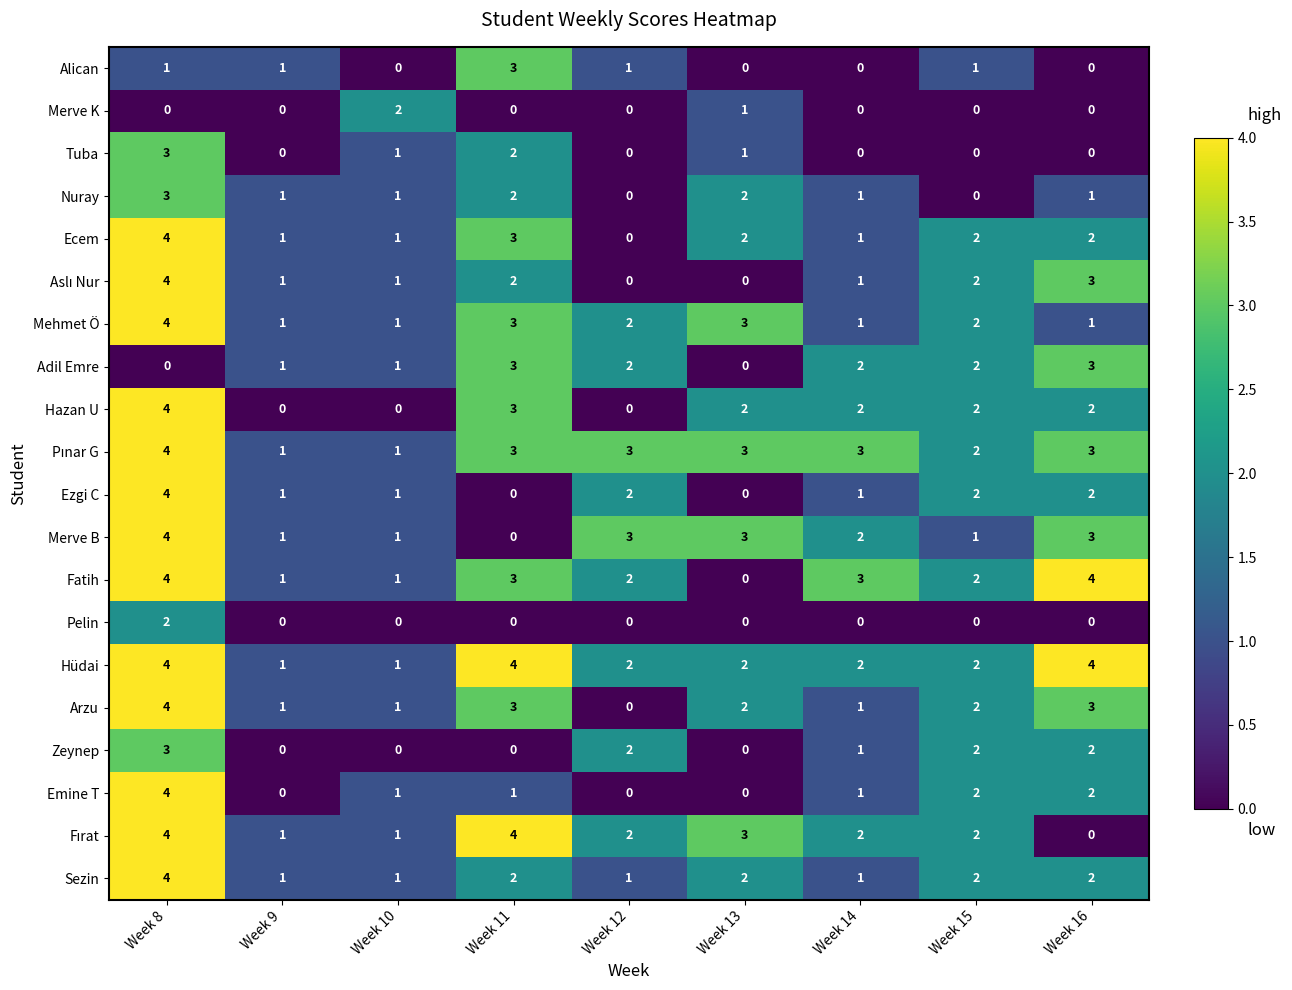

How many Alican values are between 0 and 1?

8